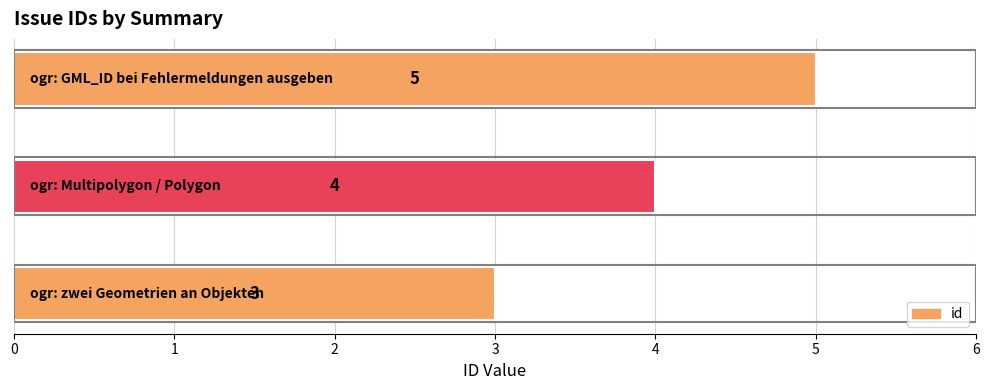

What is the minimum value shown in the chart?

3